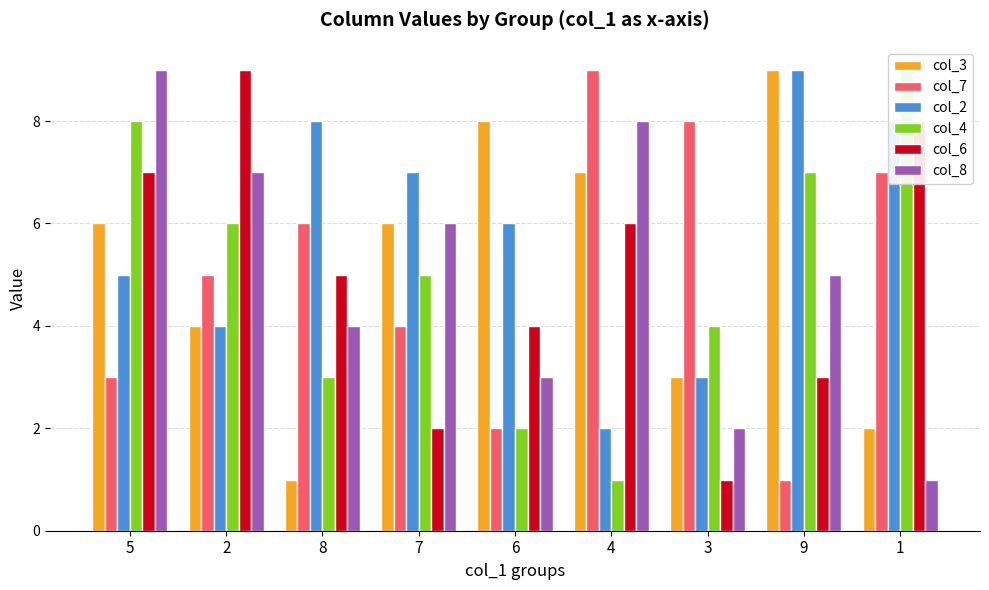

What is the total value across all series at 4?

33